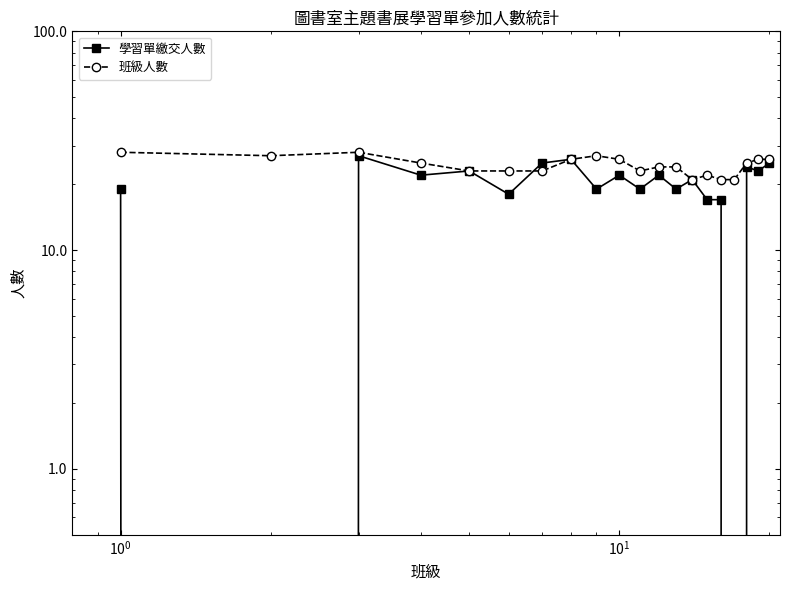

What are all the series names shown in the legend?

學習單繳交人數, 班級人數